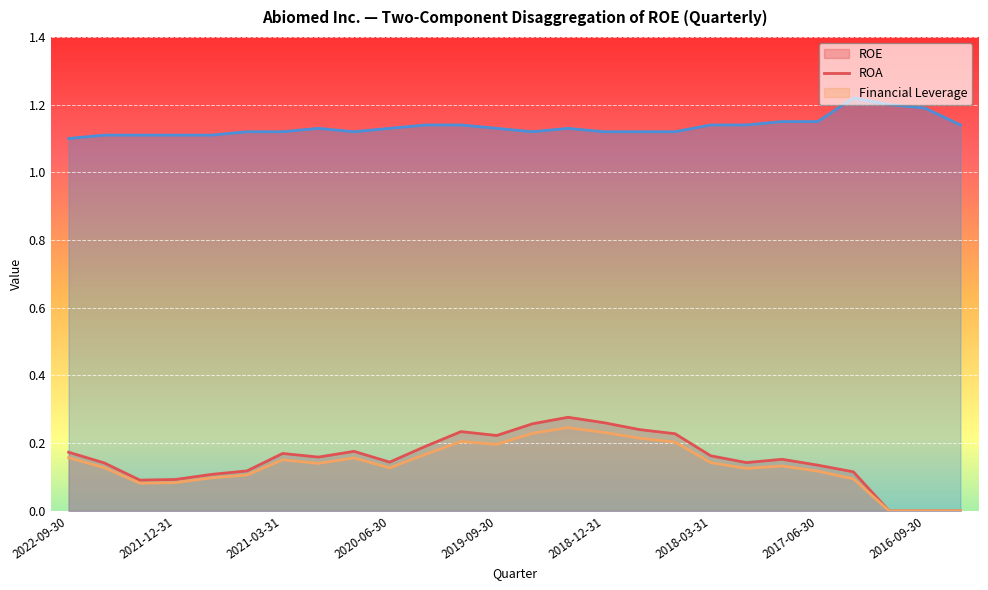

How many distinct data groups are displayed?

3